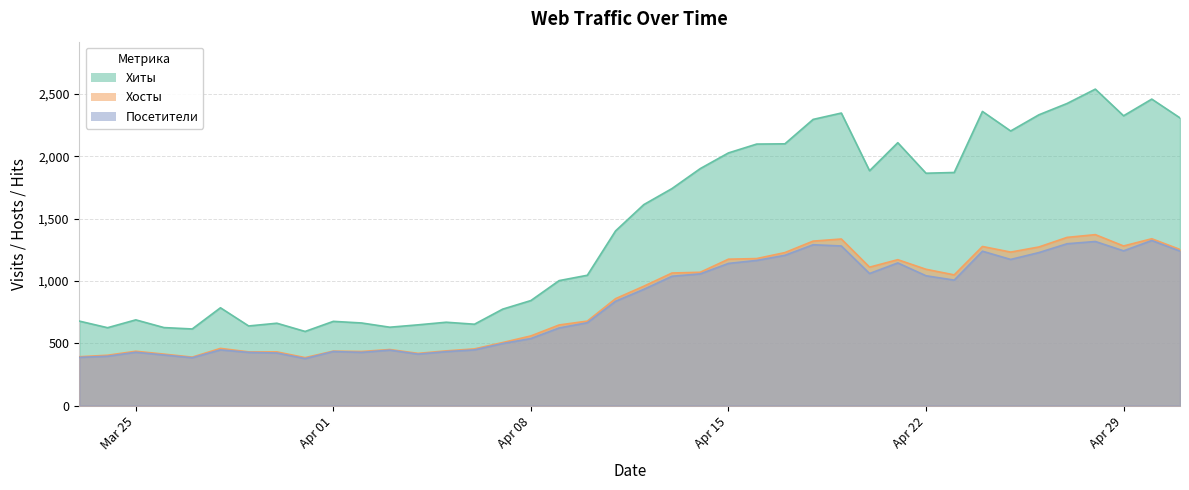

True or false: Хиты has more than 1 points higher than both neighbors.

True